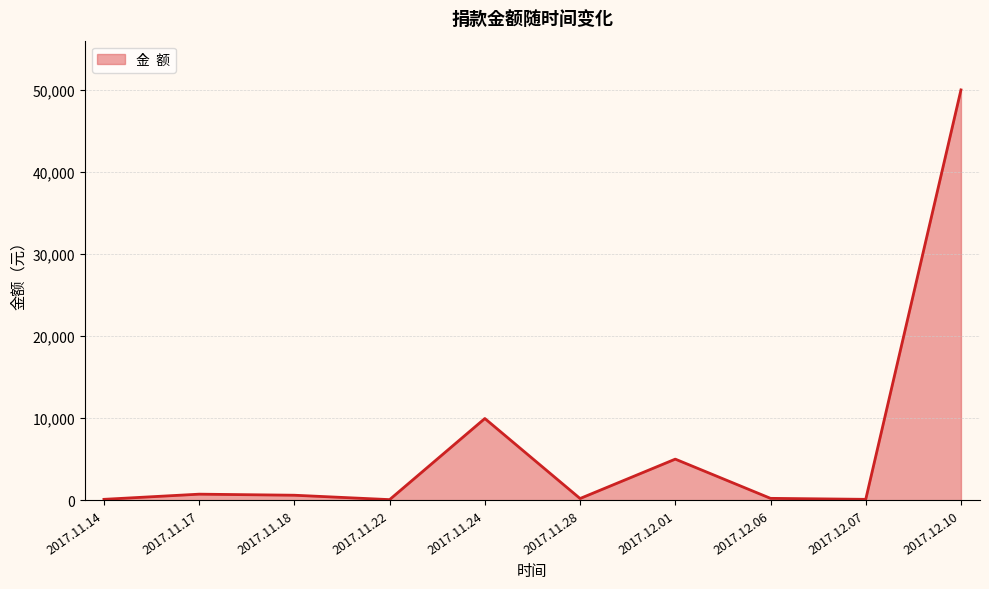

What is the difference between the maximum and minimum values?

49935